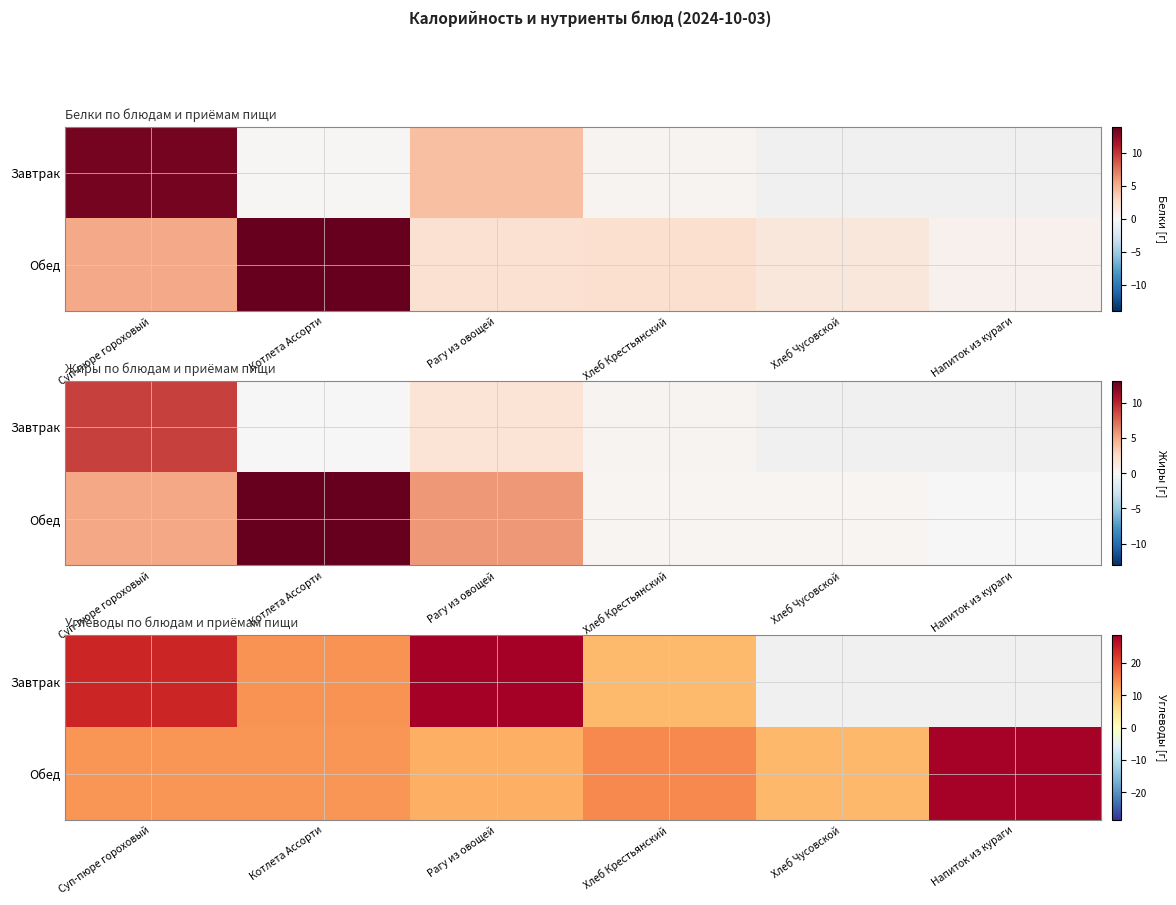

At how many categories does at least one series exceed 12?

5